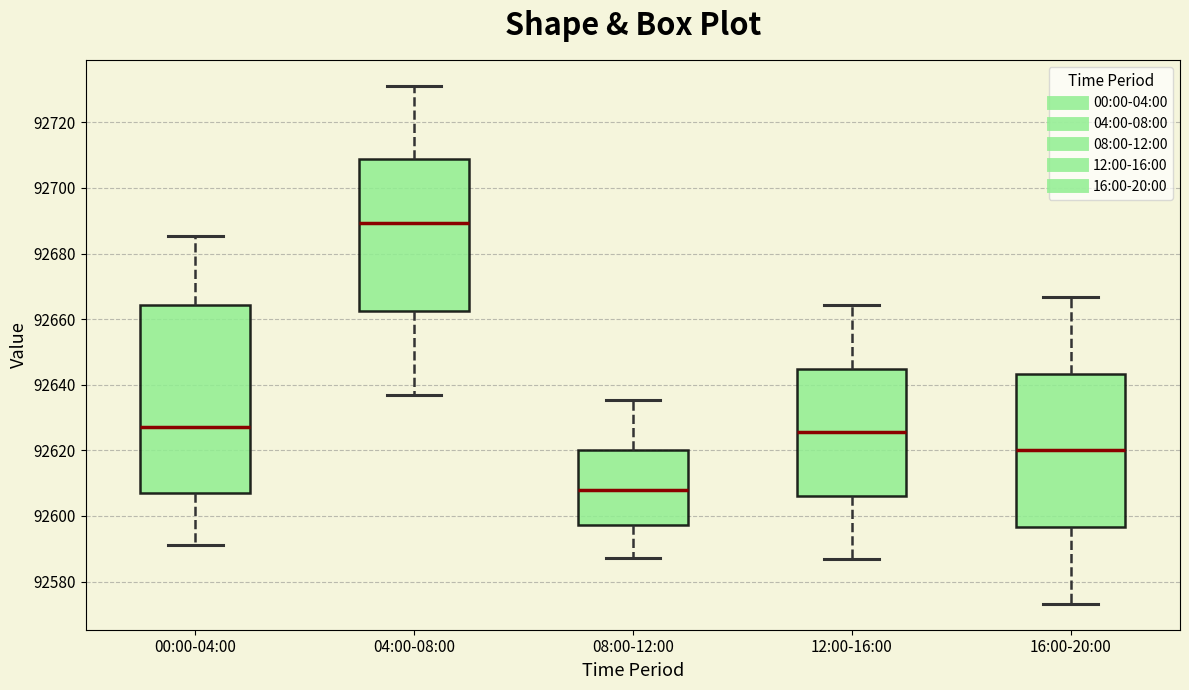

Where does the upper whisker of the box for 08:00-12:00 end on the y-axis? The values are not printed on the chart, so give them approximately, as read against the axis.

92636